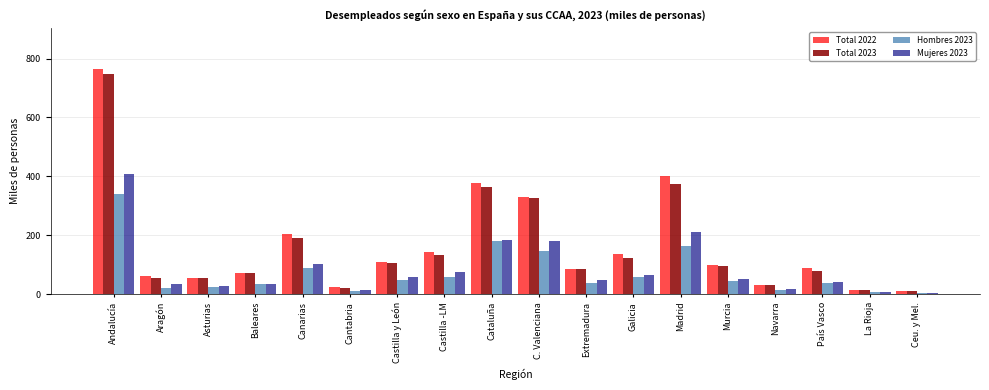

Is the value of Hombres 2023 at La Rioja greater than the value of Total 2023 at C. Valenciana?

No